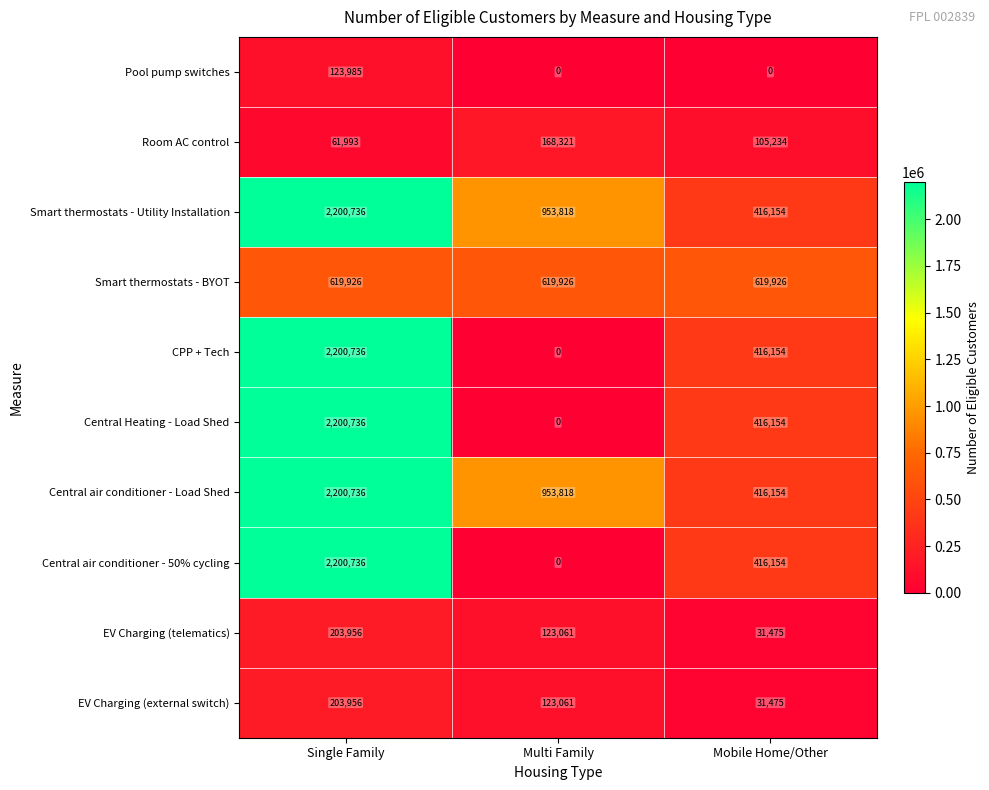

How many data points does each series have?

3